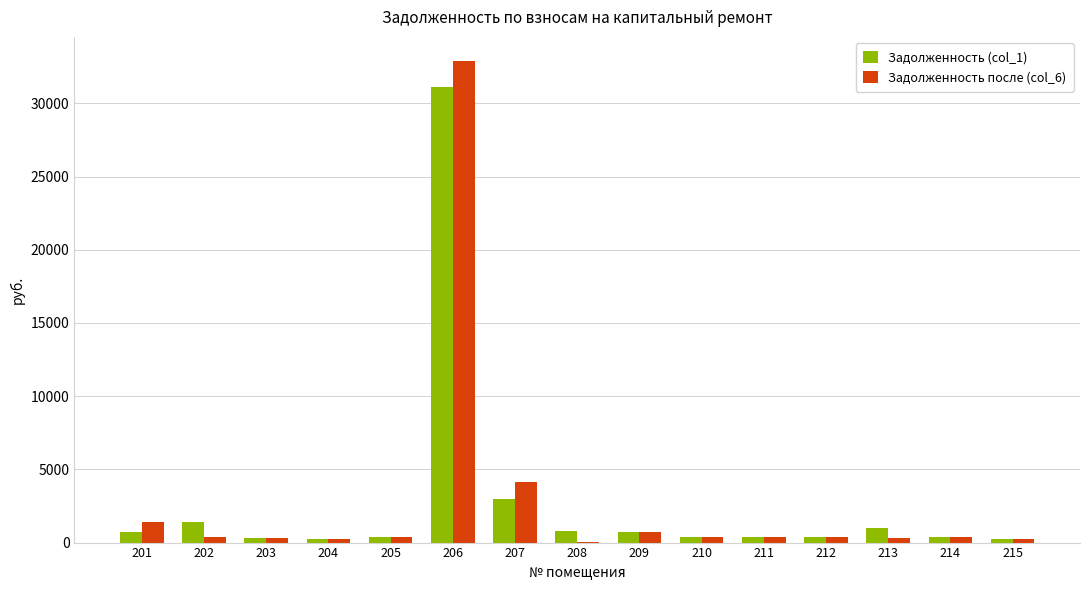

Is the value of Задолженность (col_1) at 201 greater than the value of Задолженность после (col_6) at 211?

Yes